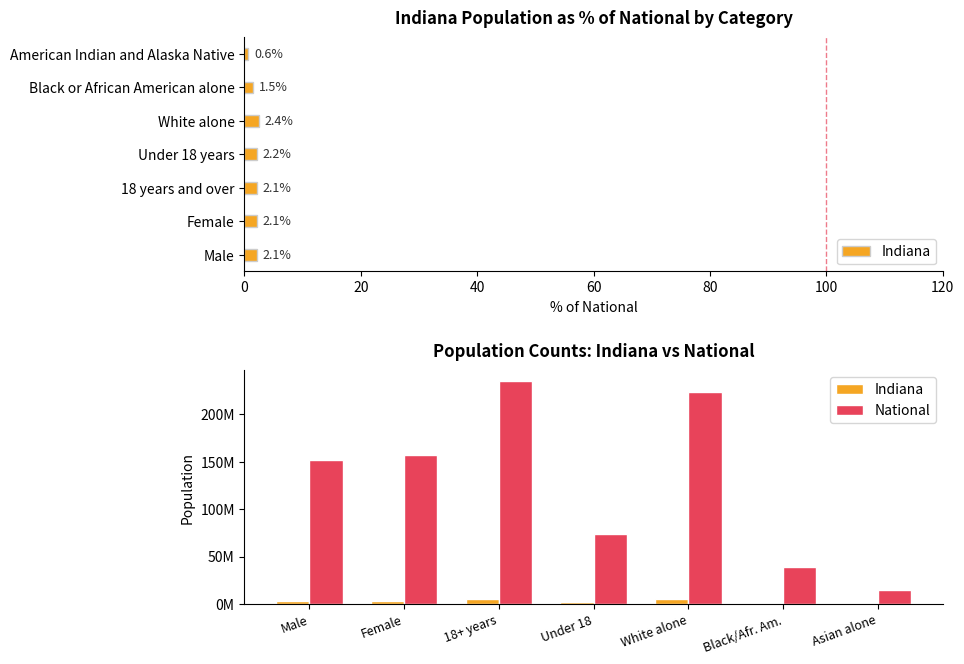

Is the value of Indiana at Black/Afr. Am. greater than the value of National at Asian alone?

No